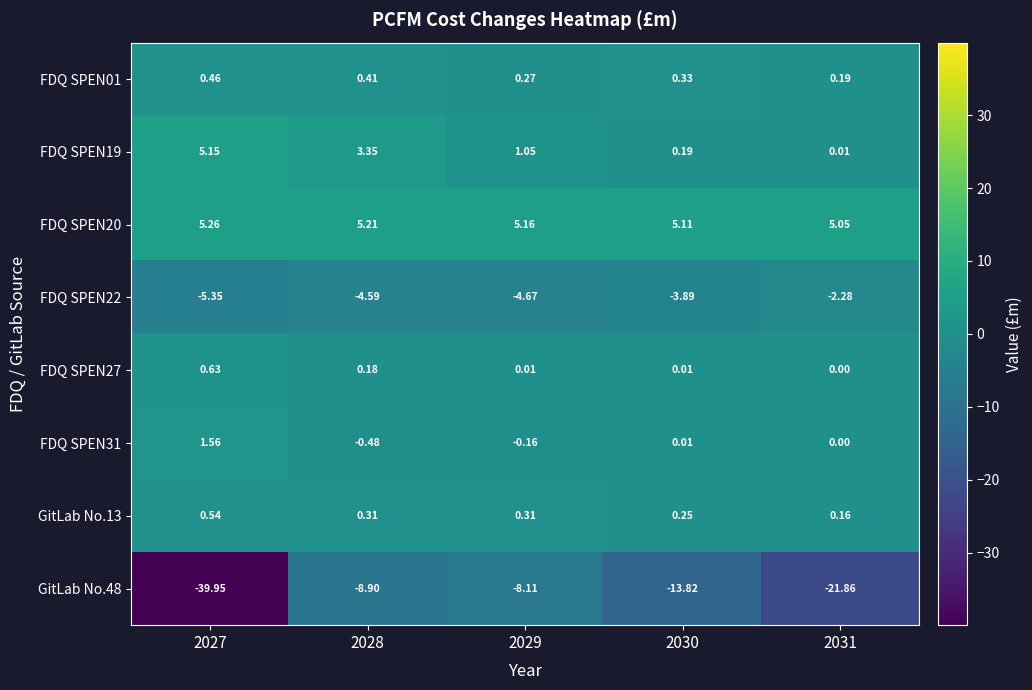

Is the value of FDQ SPEN01 at 2027 greater than the value of FDQ SPEN31 at 2027?

No